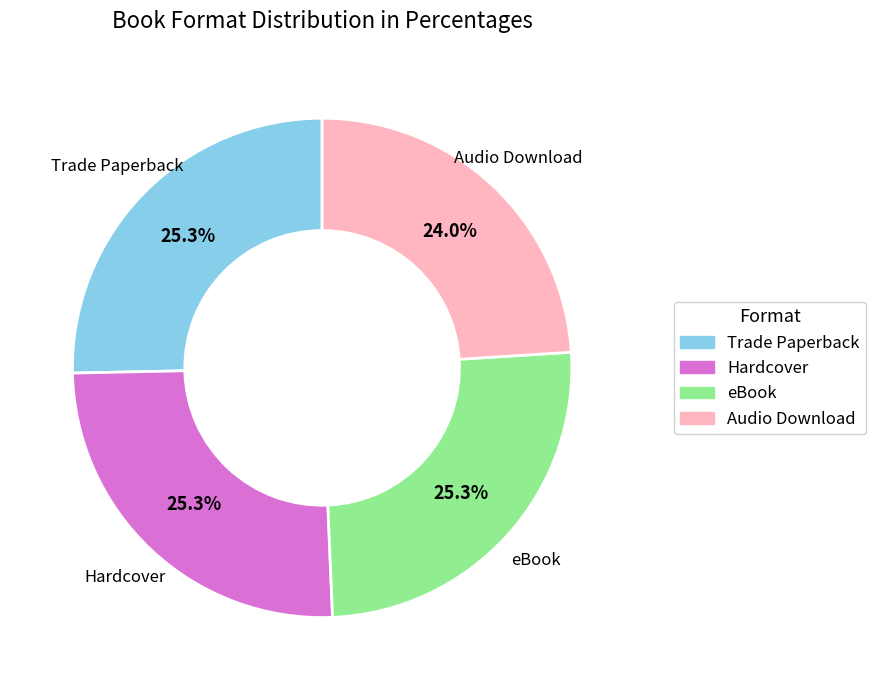

Is there any slice that represents more than half of the pie?

No